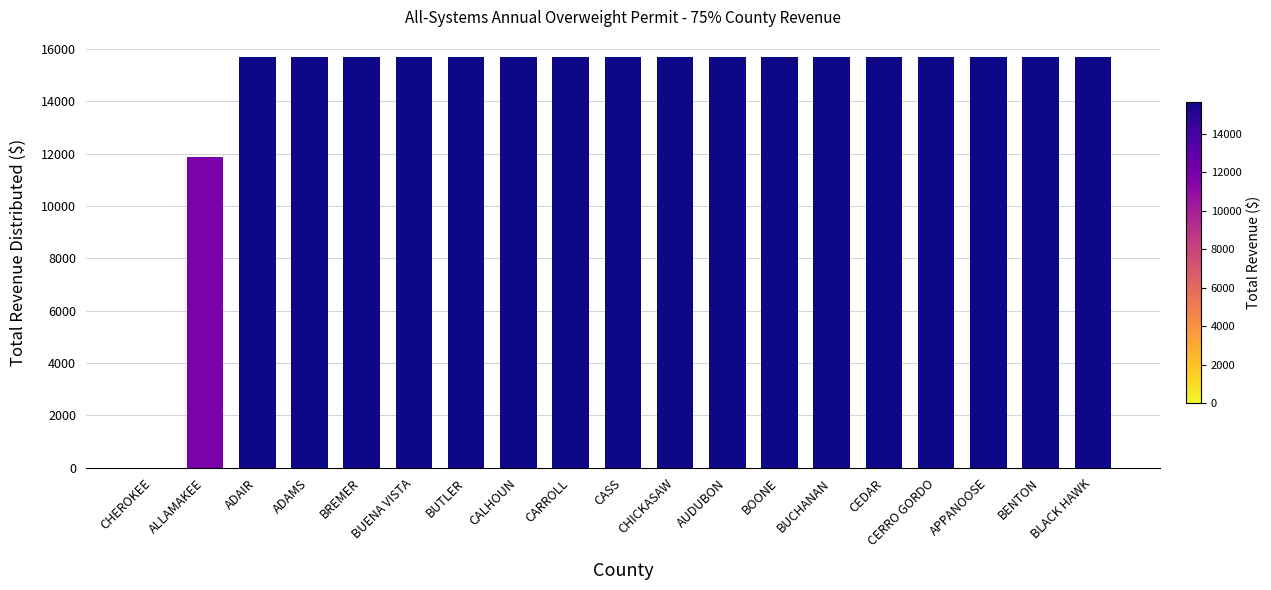

The value at CEDAR is 7952.4. True or false?

False